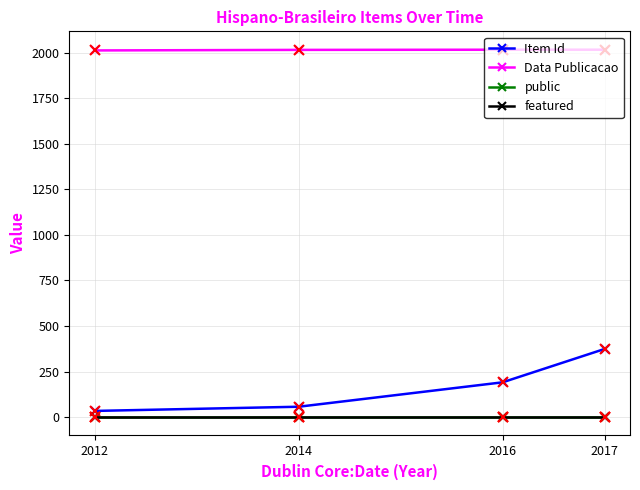

What is the average value of the Item Id series?

164